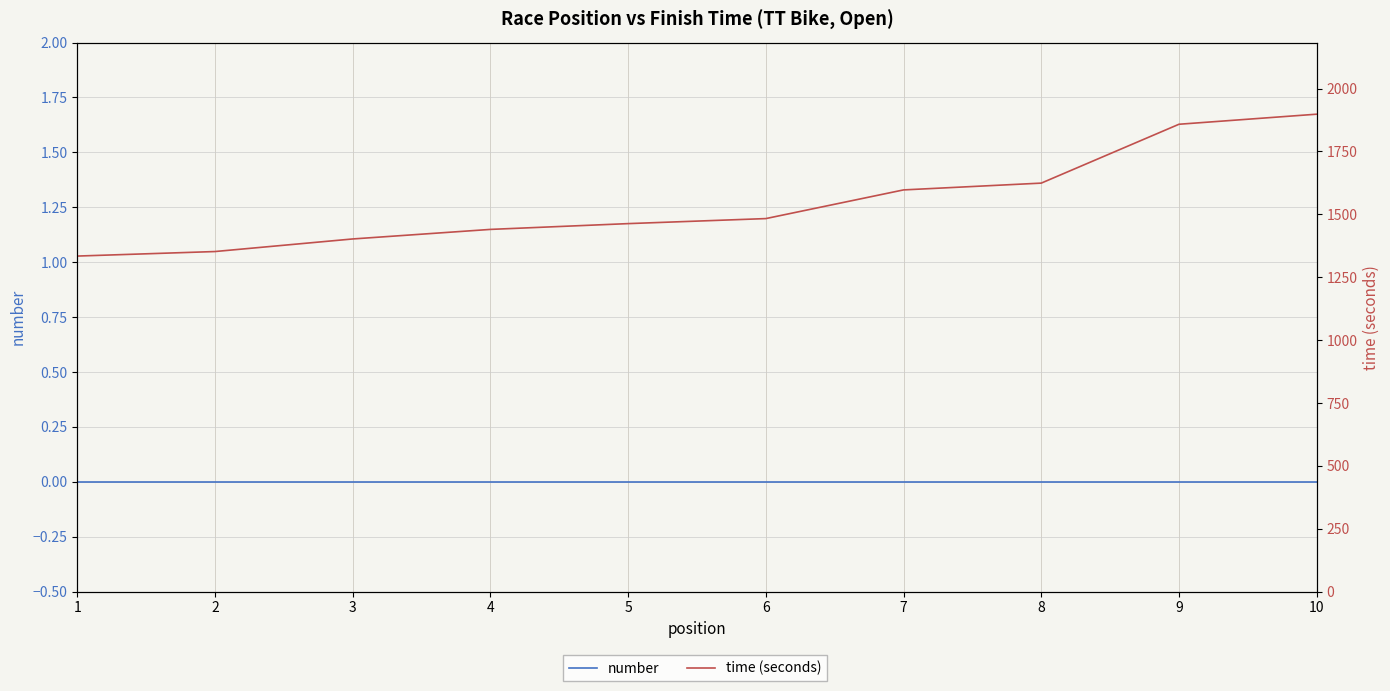

At how many categories does at least one series exceed 1061?

10